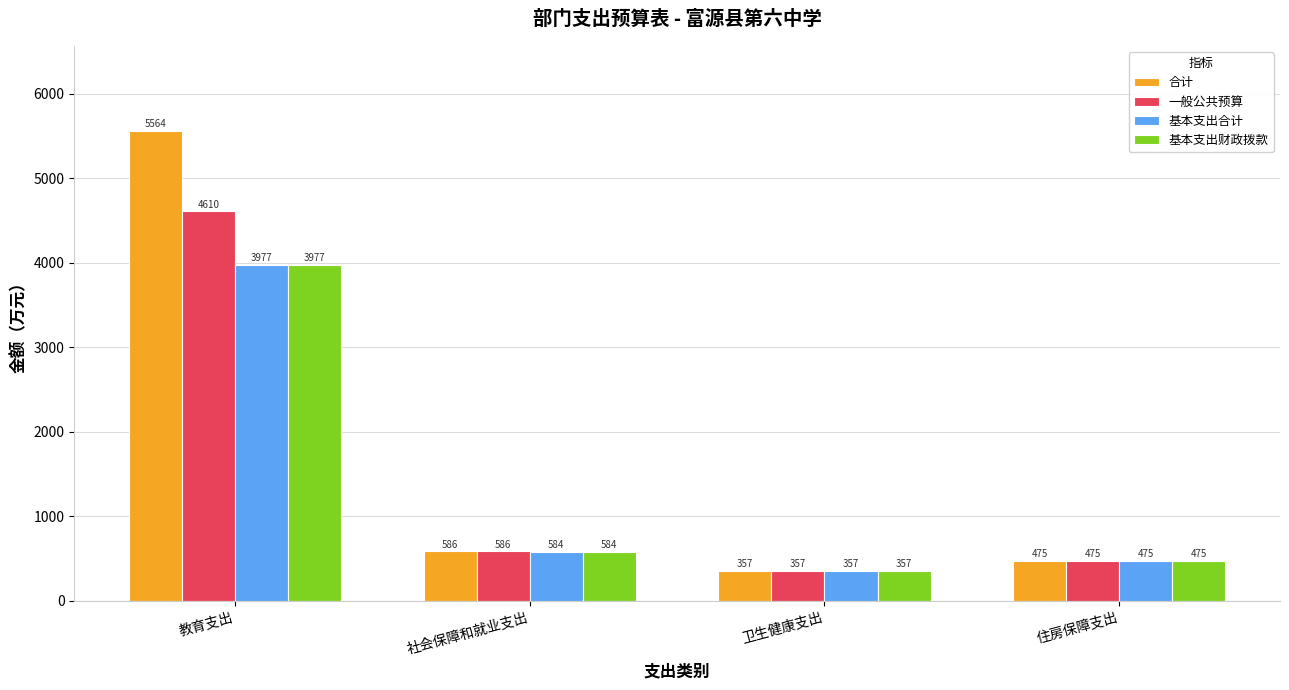

Which series has the widest spread of values?

合计